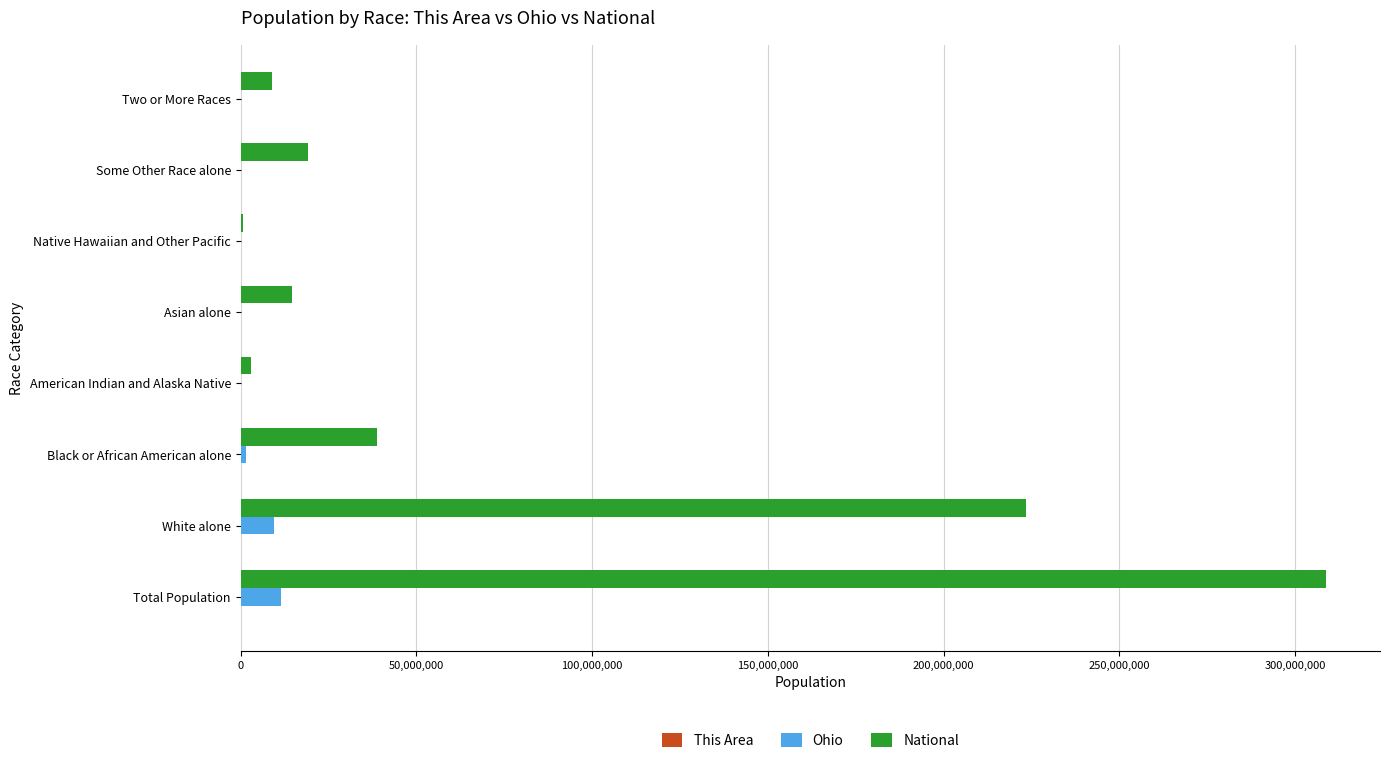

What is the sum of all National values?

617491076